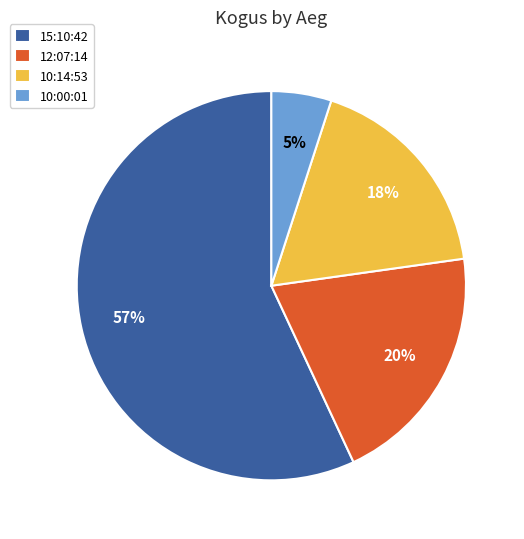

Combined, do 10:00:01 and 15:10:42 account for over 50%?

Yes